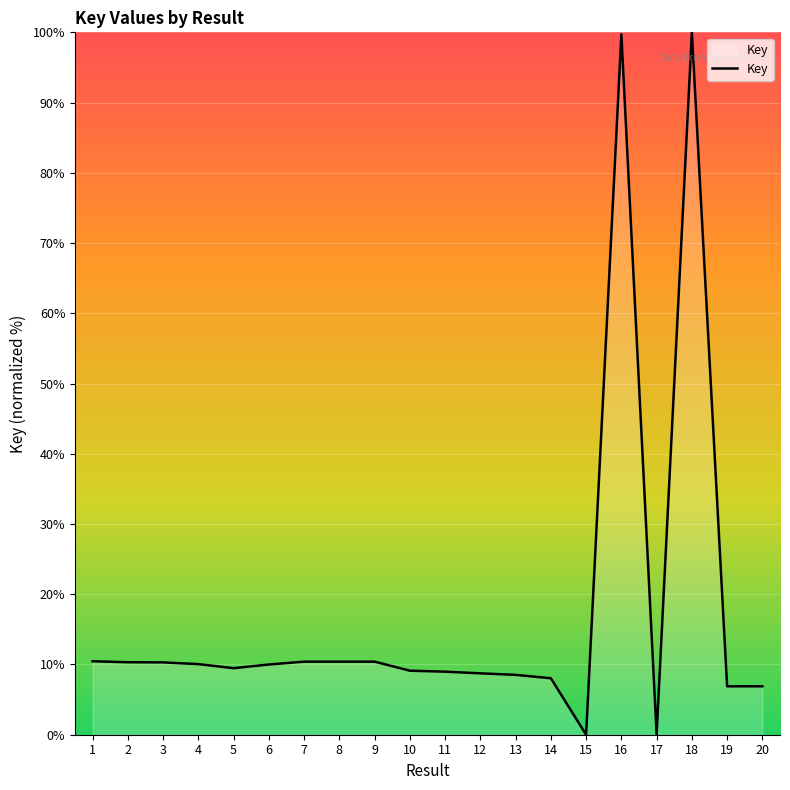

Is it true that the value at 13 is 2.8?

False